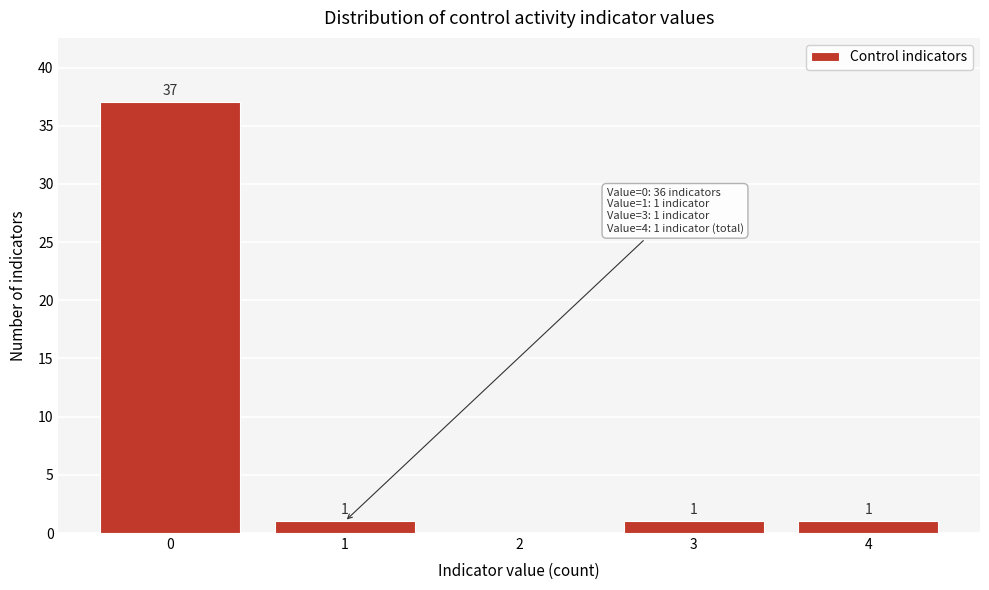

Reading left to right, list all the values displayed in this chart.

0=37	1=1	2=0	3=1	4=1